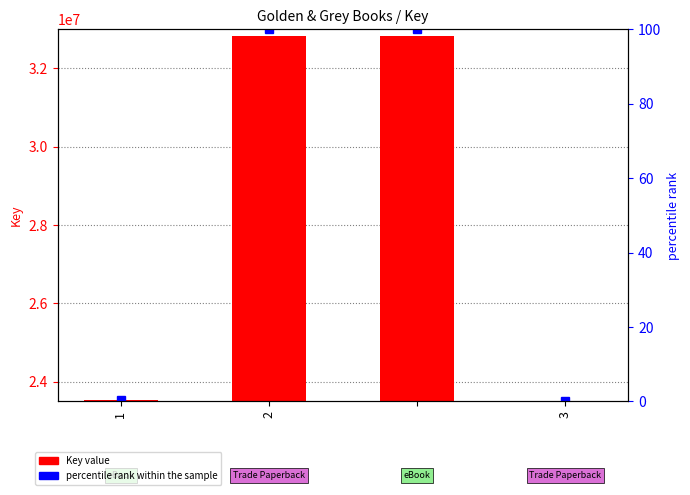

What is the difference between the second highest and second lowest values in the Key series?

9297433.0